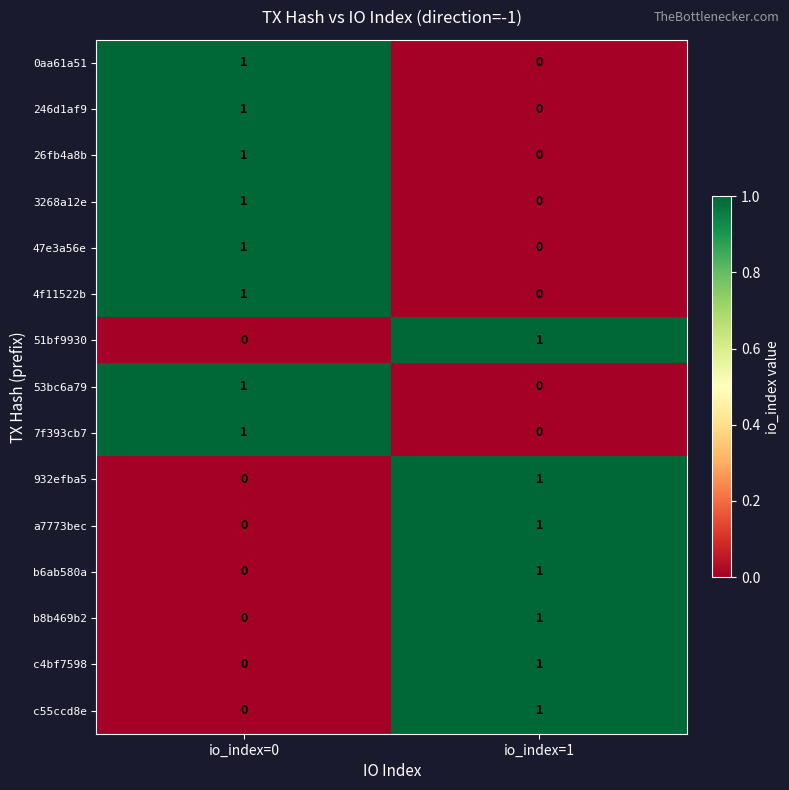

What is the total value across all series at io_index=0?

8